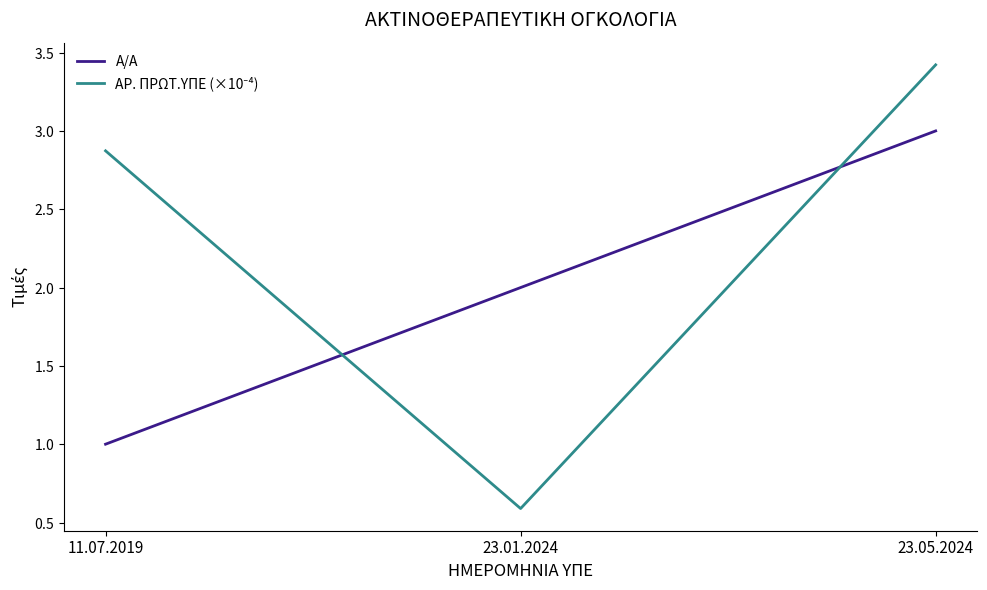

What is the label of the 2nd point from the right?

23.01.2024